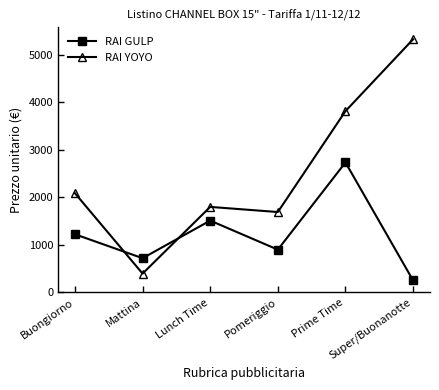

What is the minimum value shown in the chart?

252